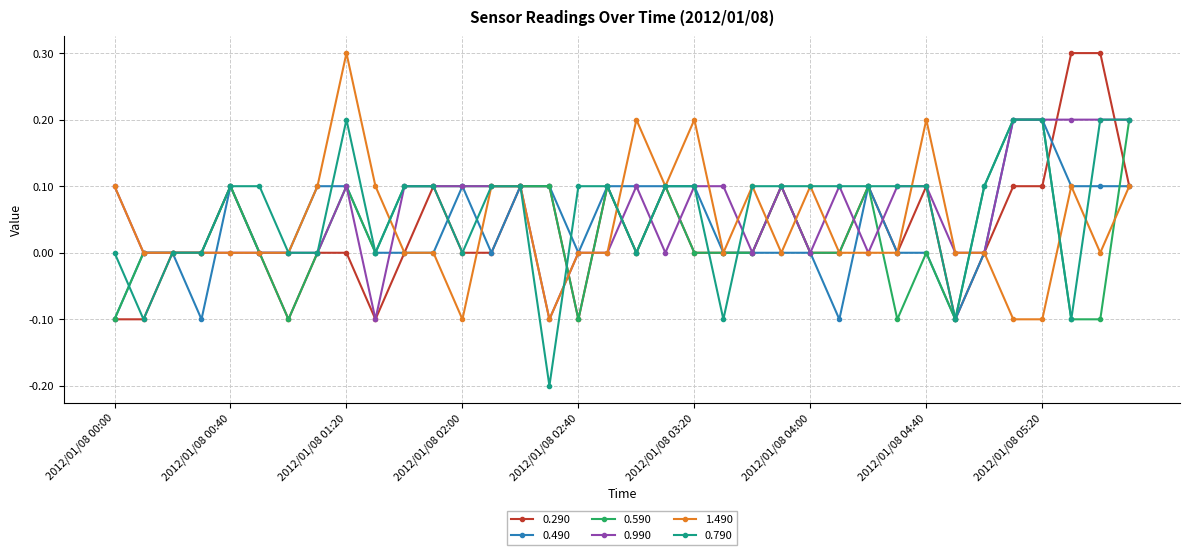

At which label does 0.490 first exceed 0?

2012/01/08 00:40